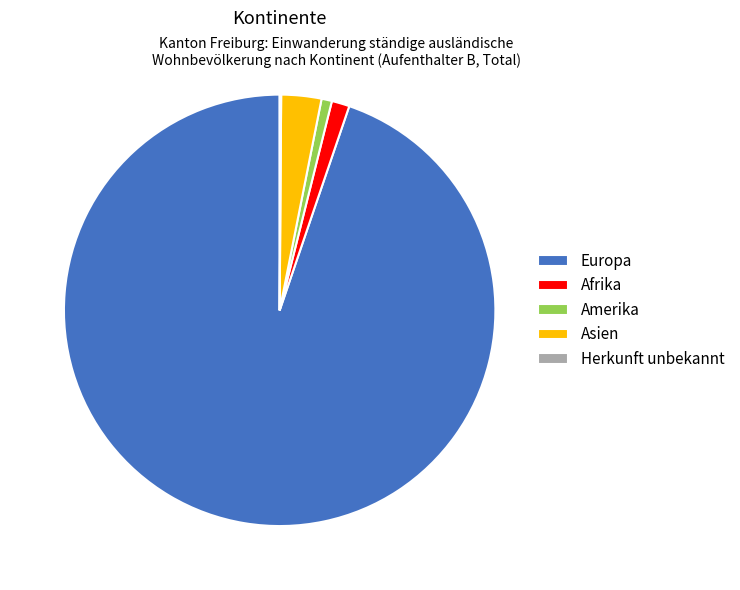

The Afrika slice represents 7% of the pie. True or false?

False